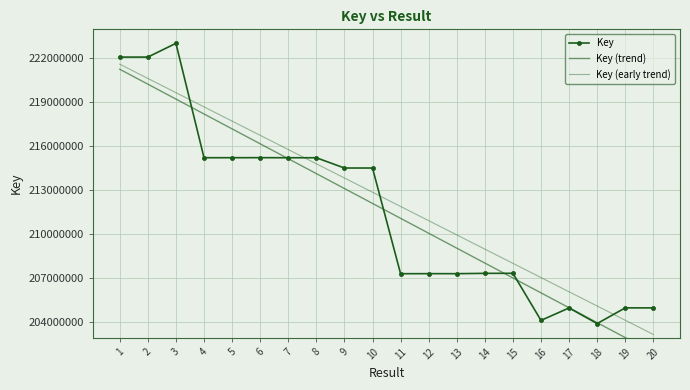

What is the value of the Key (trend) point at the 14th from the left?

207993649.6